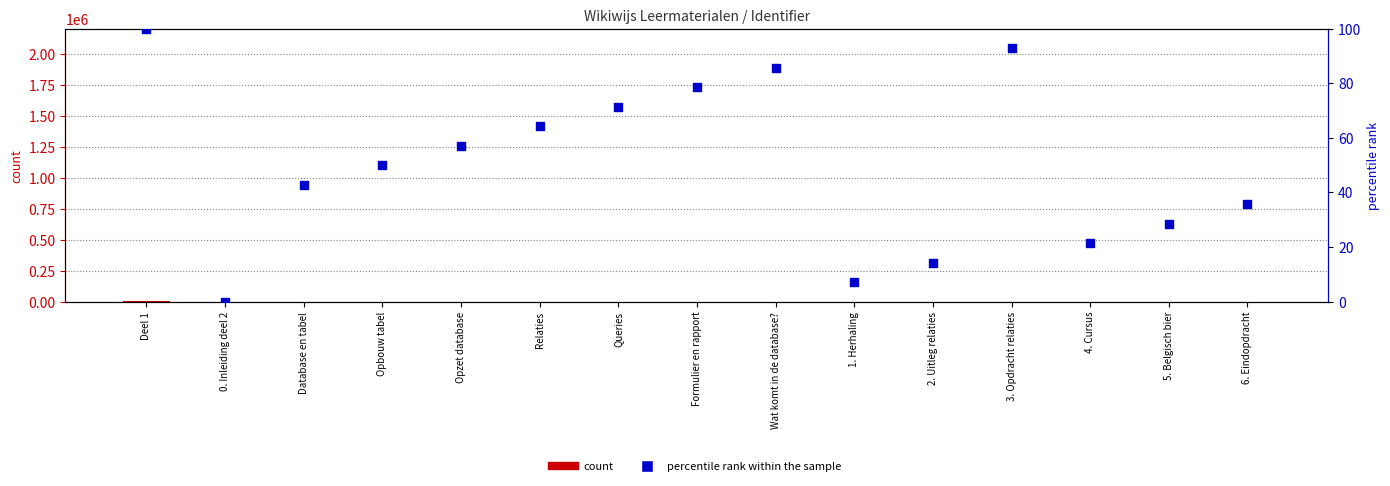

At how many categories does at least one series exceed 1434?

1